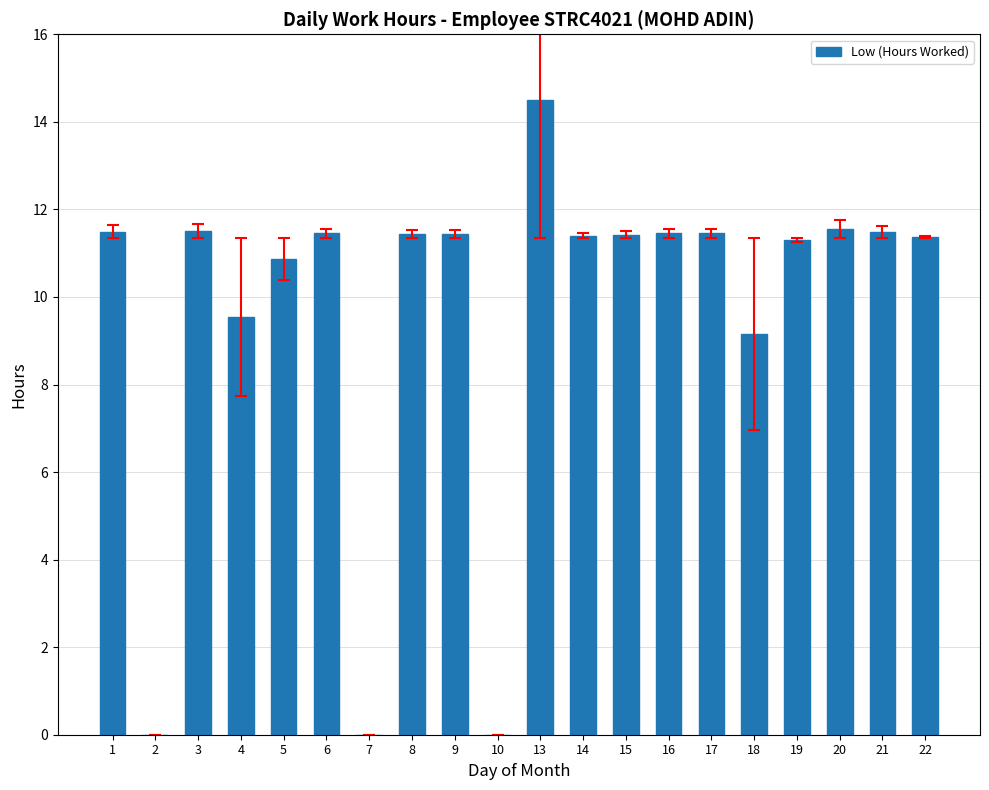

Count the number of categories in the chart.

20